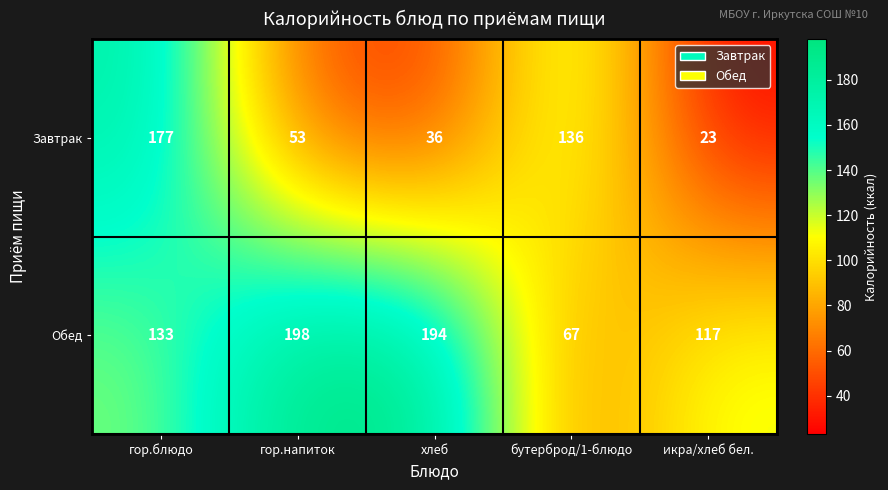

What is the sum of all Завтрак values?

425